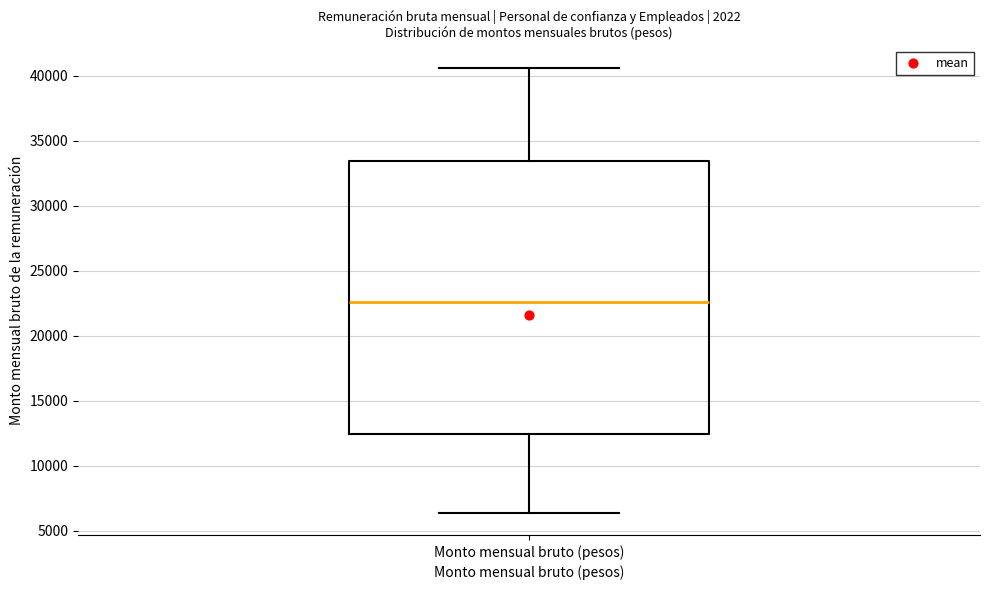

Where does the median line of the box for Monto mensual bruto (pesos) sit on the y-axis? The values are not printed on the chart, so give them approximately, as read against the axis.

22500